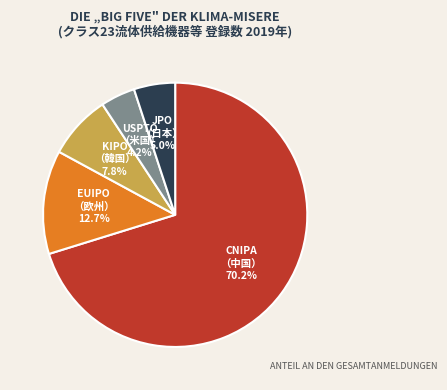

Is there a majority slice in this chart?

Yes